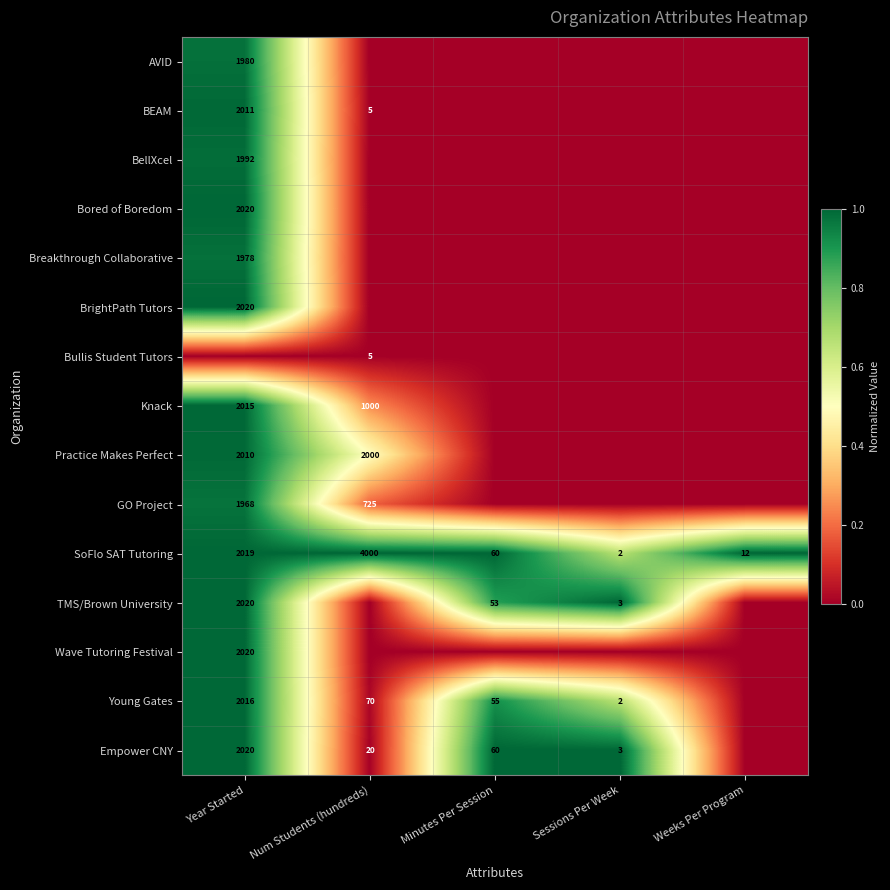

The value of SoFlo SAT Tutoring at Num Students (hundreds) is 4000. True or false?

True